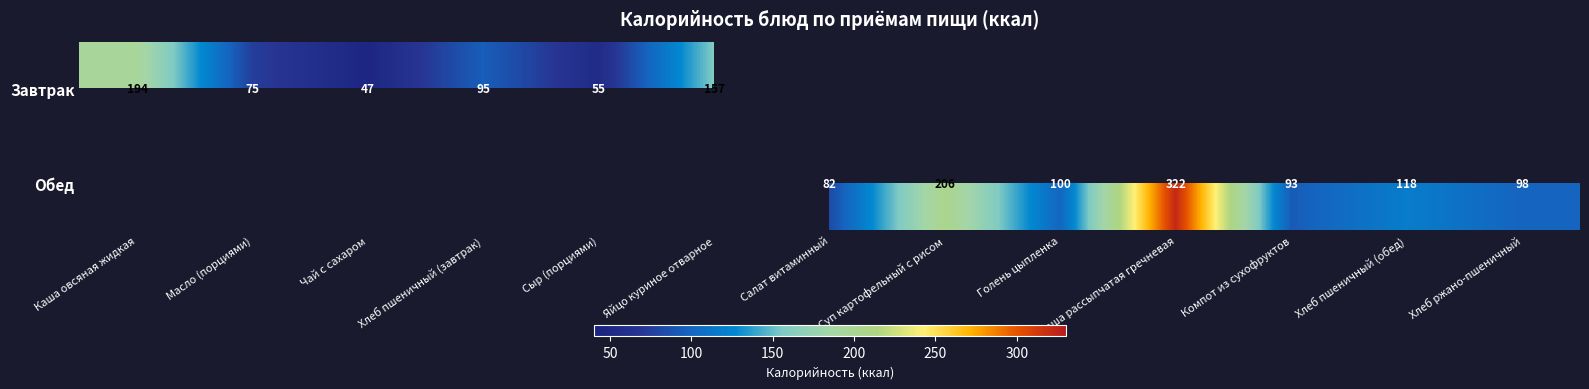

What is the difference between the Обед values at Голень цыпленка and Компот из сухофруктов?

7